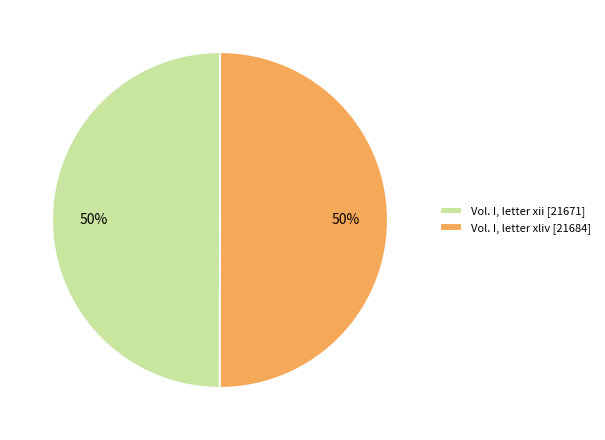

To the nearest percent, what percentage of the pie is Vol. I, letter xliv?

50%